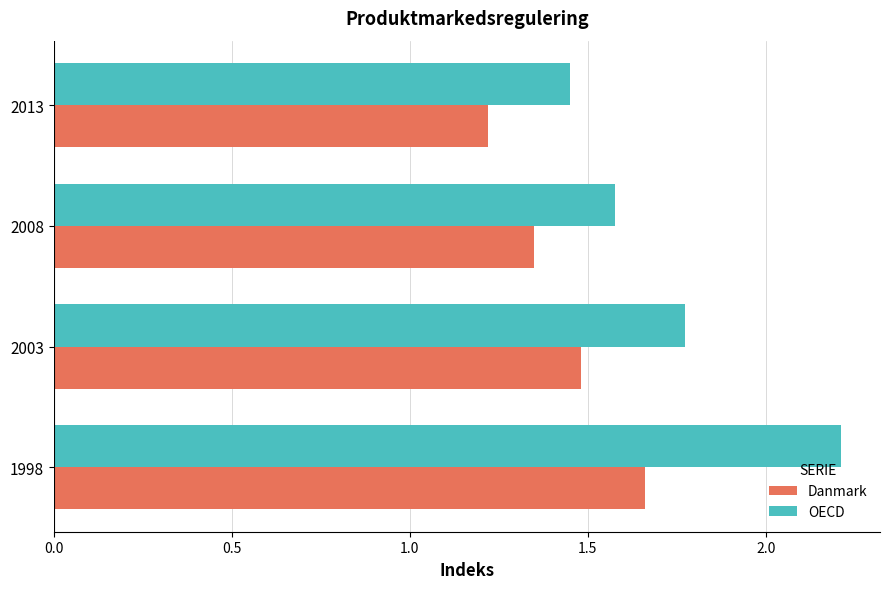

Count the Danmark values in the range 1 to 2.

4